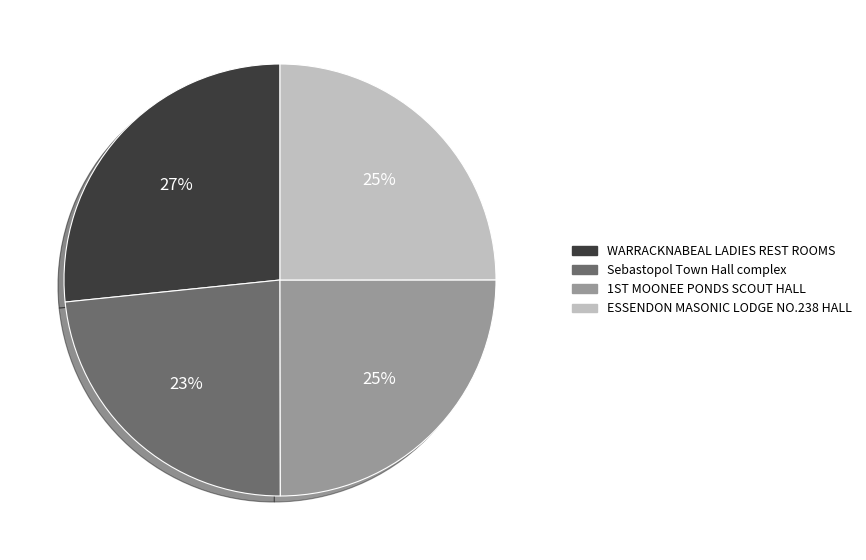

To the nearest percent, what is the average slice percentage?

25%